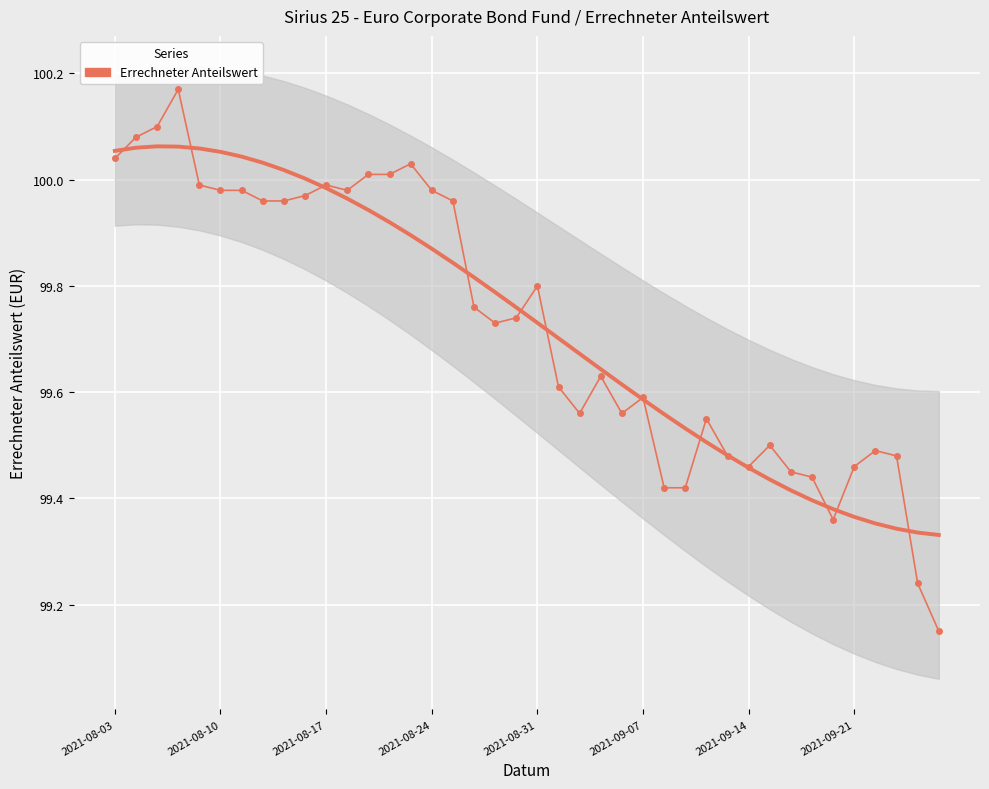

Reading left to right, extract all data points from this chart.

100.0	100.1	100.1	100.2	100.0	100.0	100.0	100.0	100.0	100.0	100.0	100.0	100.0	100.0	100.0	100.0	100.0	99.8	99.7	99.7	99.8	99.6	99.6	99.6	99.6	99.6	99.4	99.4	99.5	99.5	99.5	99.5	99.5	99.4	99.4	99.5	99.5	99.5	99.2	99.2